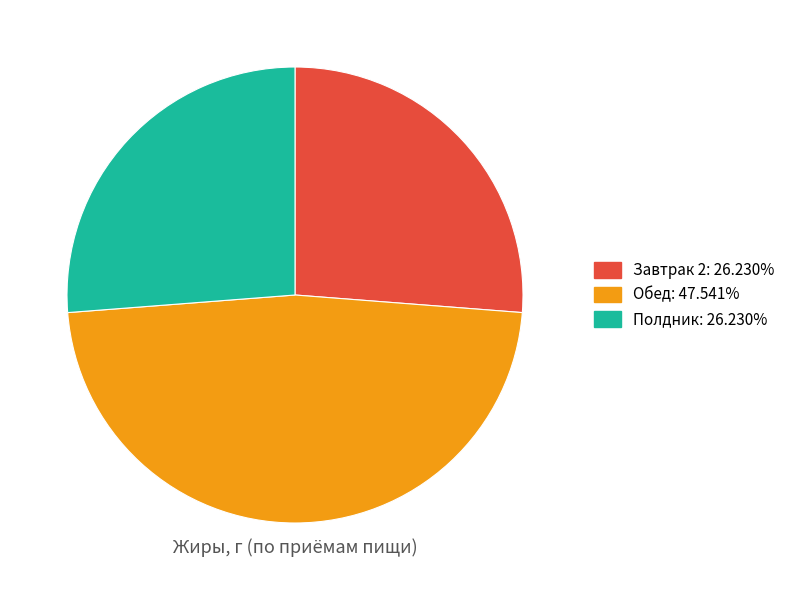

What is the ratio of the value at Полдник to the value at Обед?

0.6